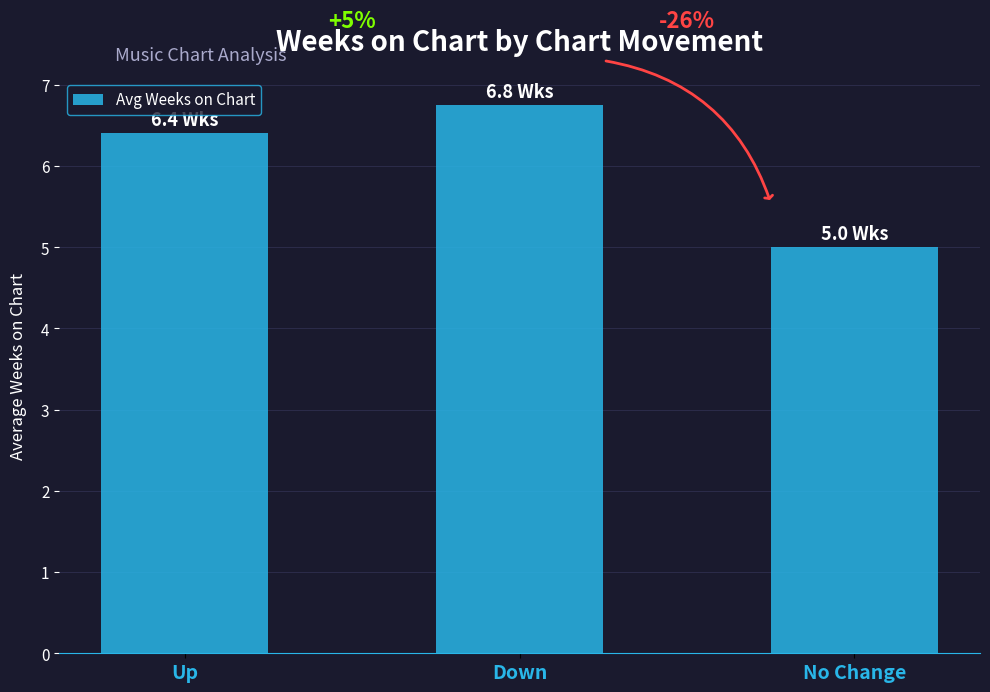

What is the sum of all values?

18.2